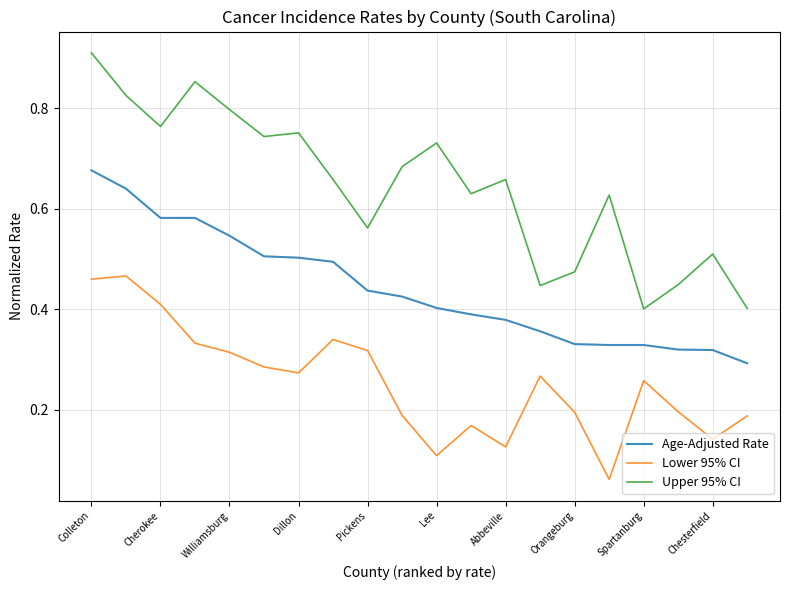

Which series has the largest range (max minus min)?

Upper 95% CI